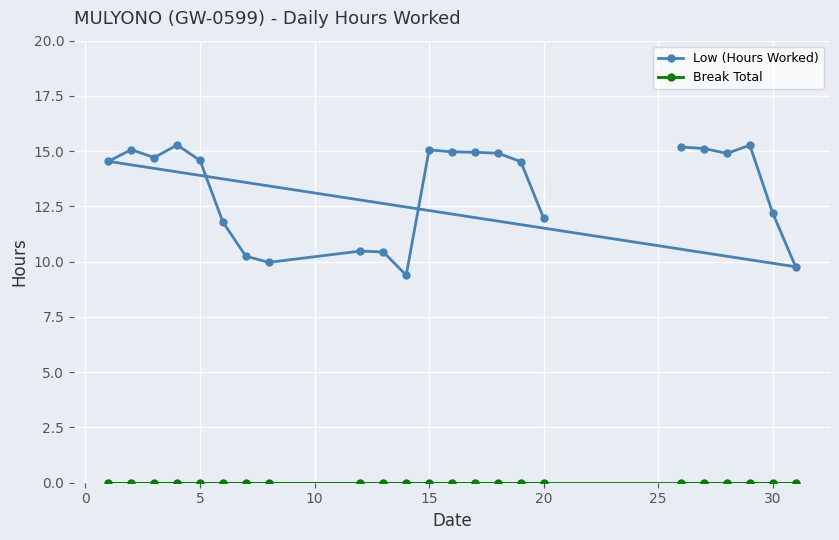

The value of Low (Hours Worked) at 20 is 16.6. True or false?

False